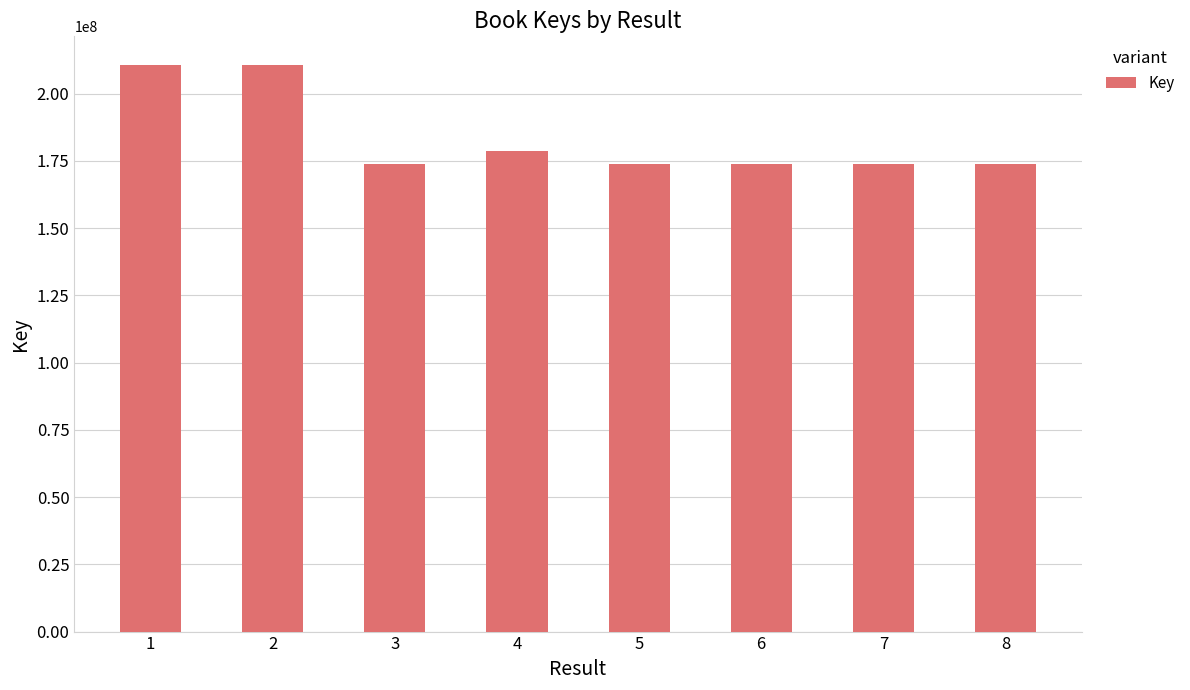

What is the smallest value displayed?

173889188